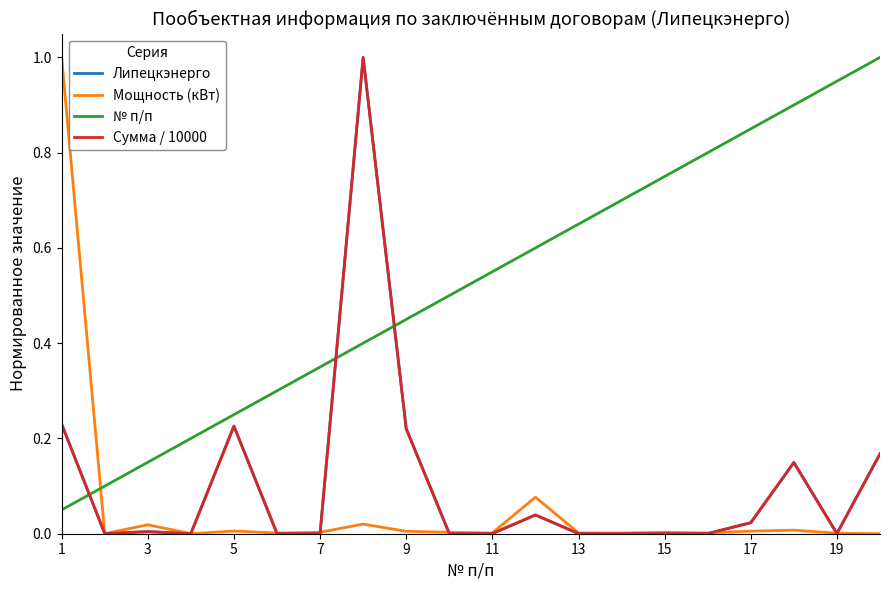

Which series has the largest total across all categories?

№ п/п